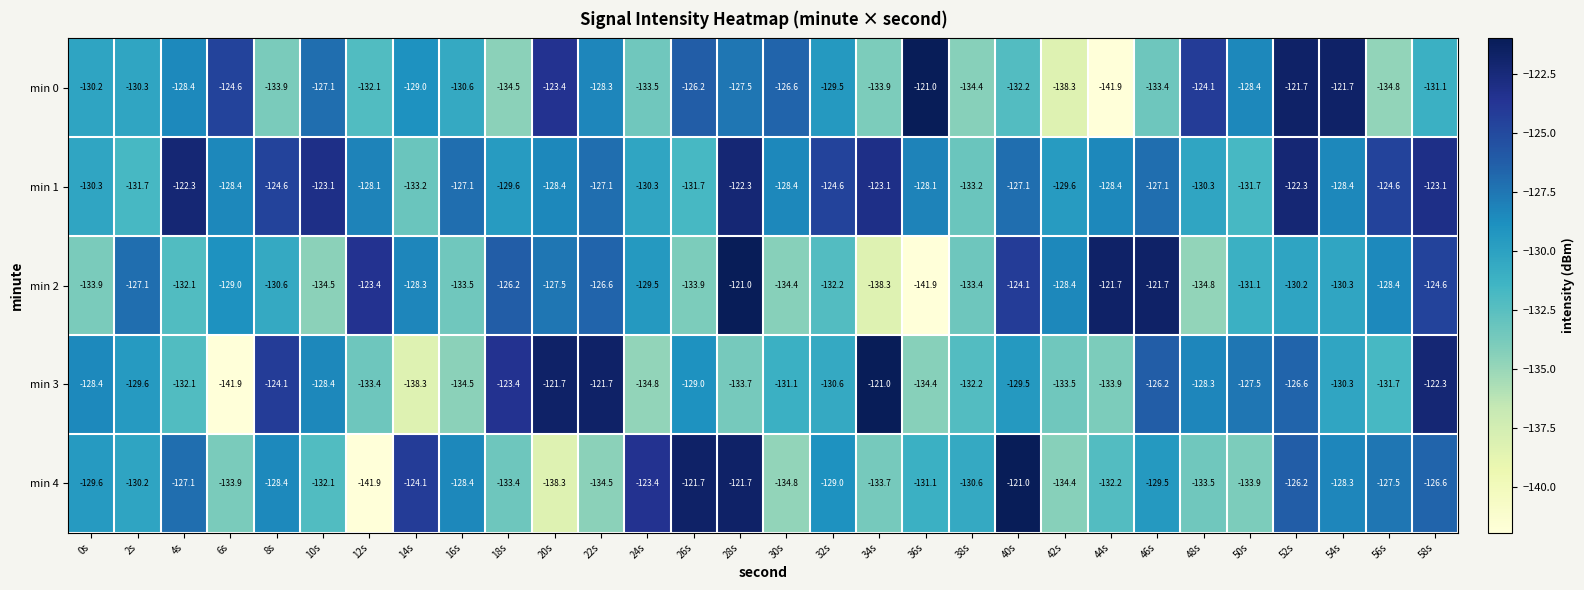

What is the sum of the min 1 values at 10s and 34s?

-246.2